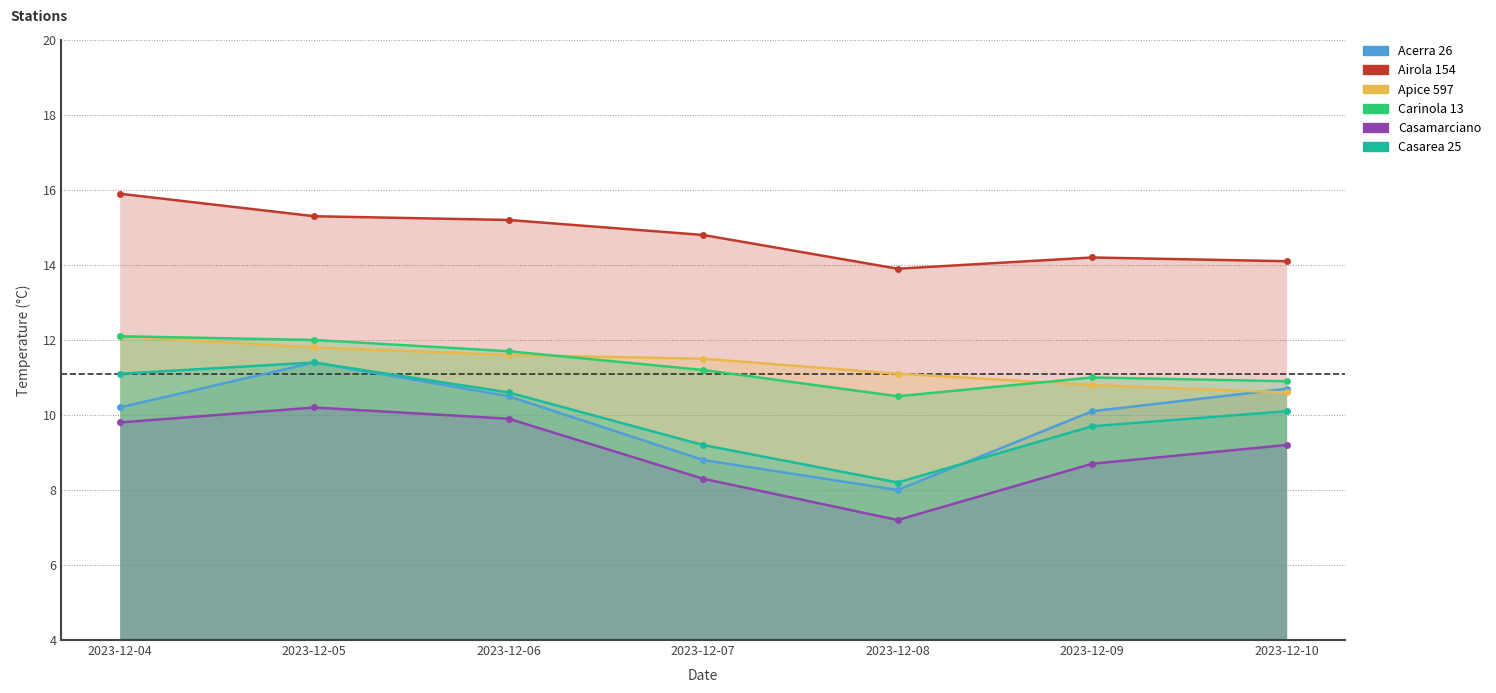

What is the difference between the Casamarciano values at 2023-12-07 and 2023-12-06?

1.6